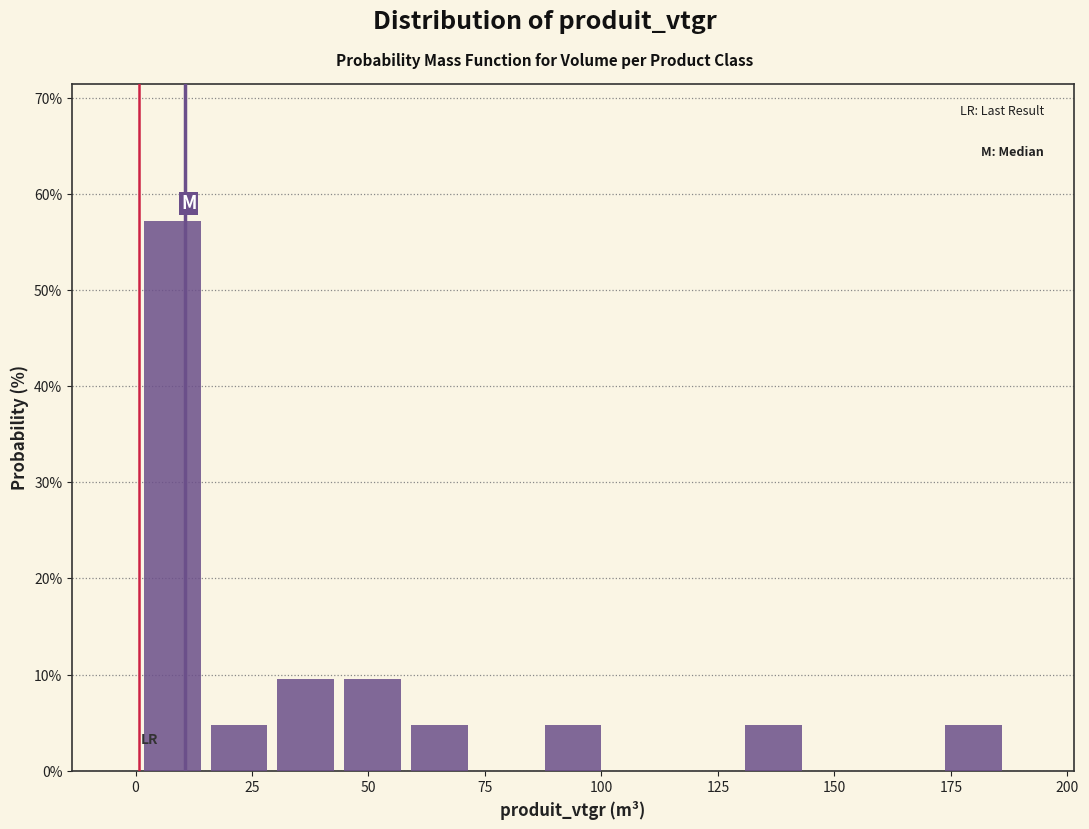

Read against the x-axis, roughly where is the centre of the tallest bar?

10